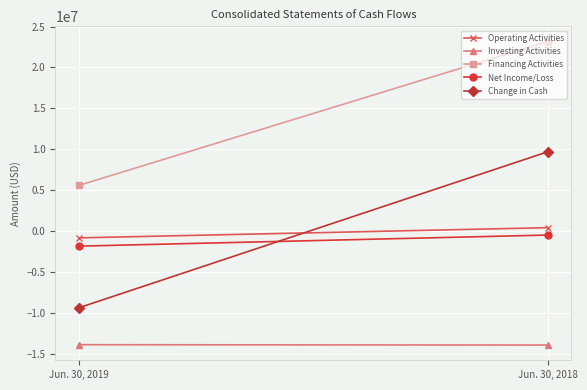

The value of Net Income/Loss at Jun. 30, 2019 is -883239. True or false?

False